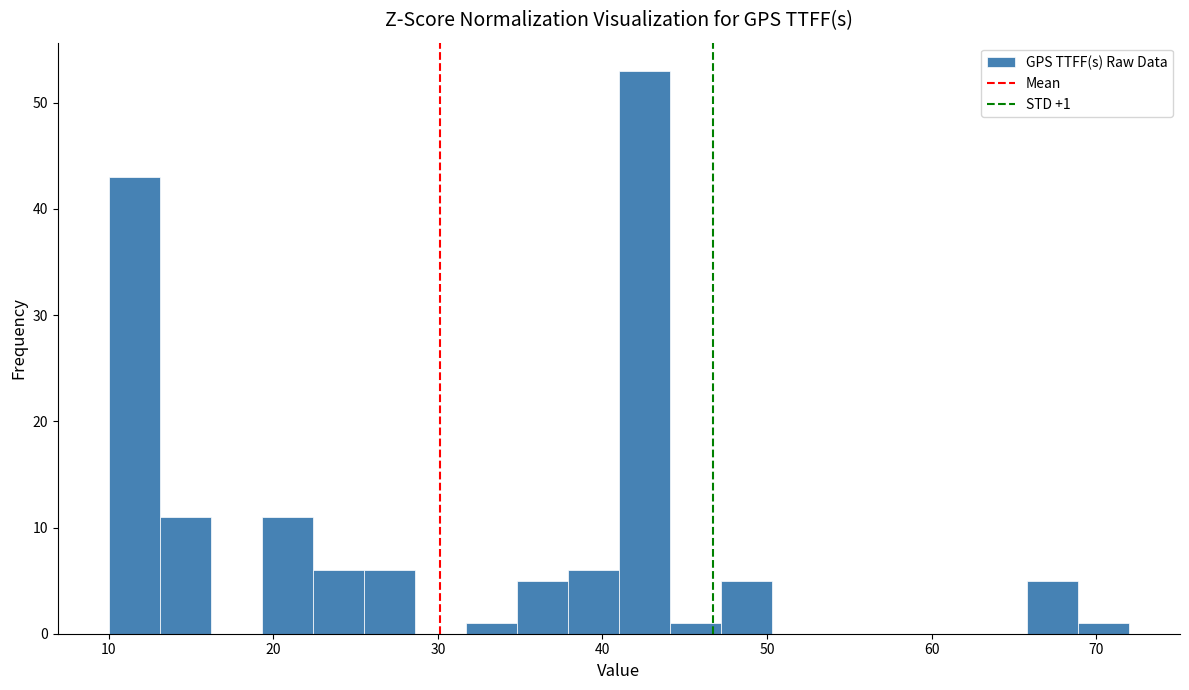

Read against the x-axis, roughly where is the centre of the tallest bar?

43